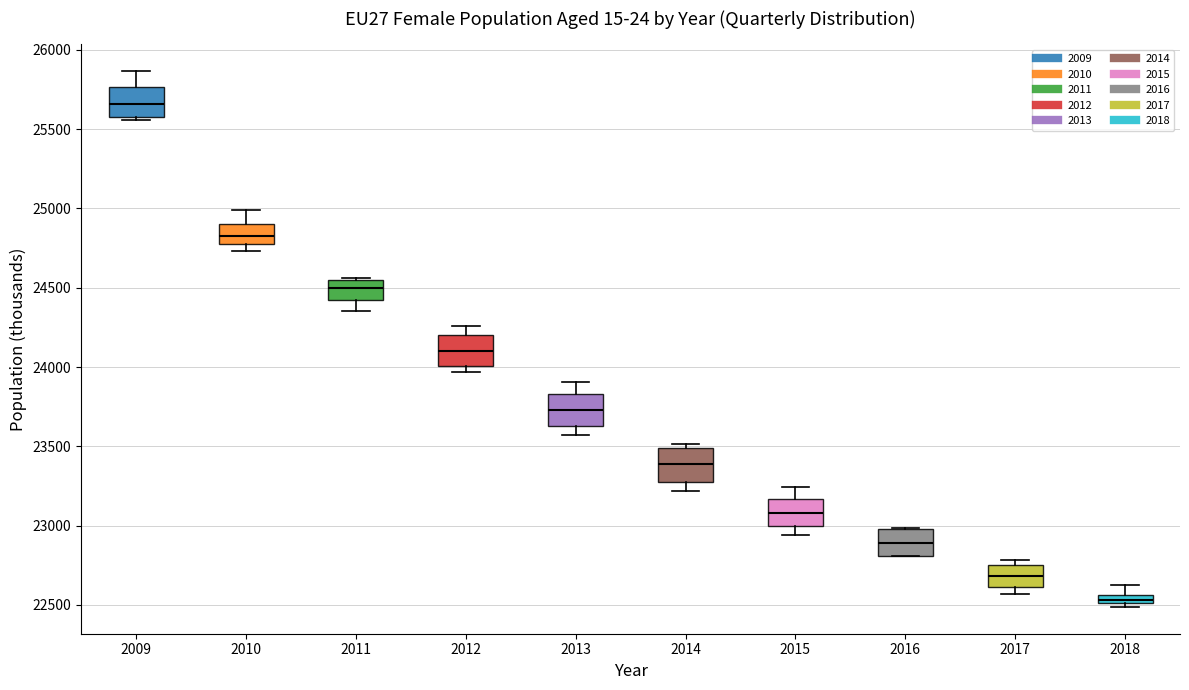

Where does the upper whisker of the box at x = 2010 end on the y-axis? The values are not printed on the chart, so give them approximately, as read against the axis.

25000